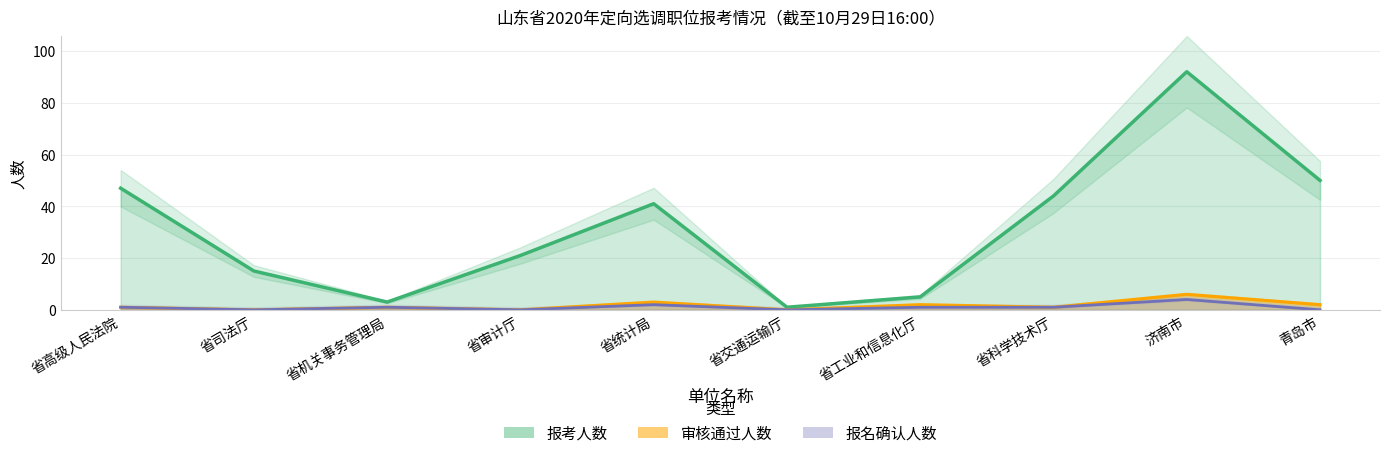

Count the 报名确认人数 values in the range 0 to 1.

8